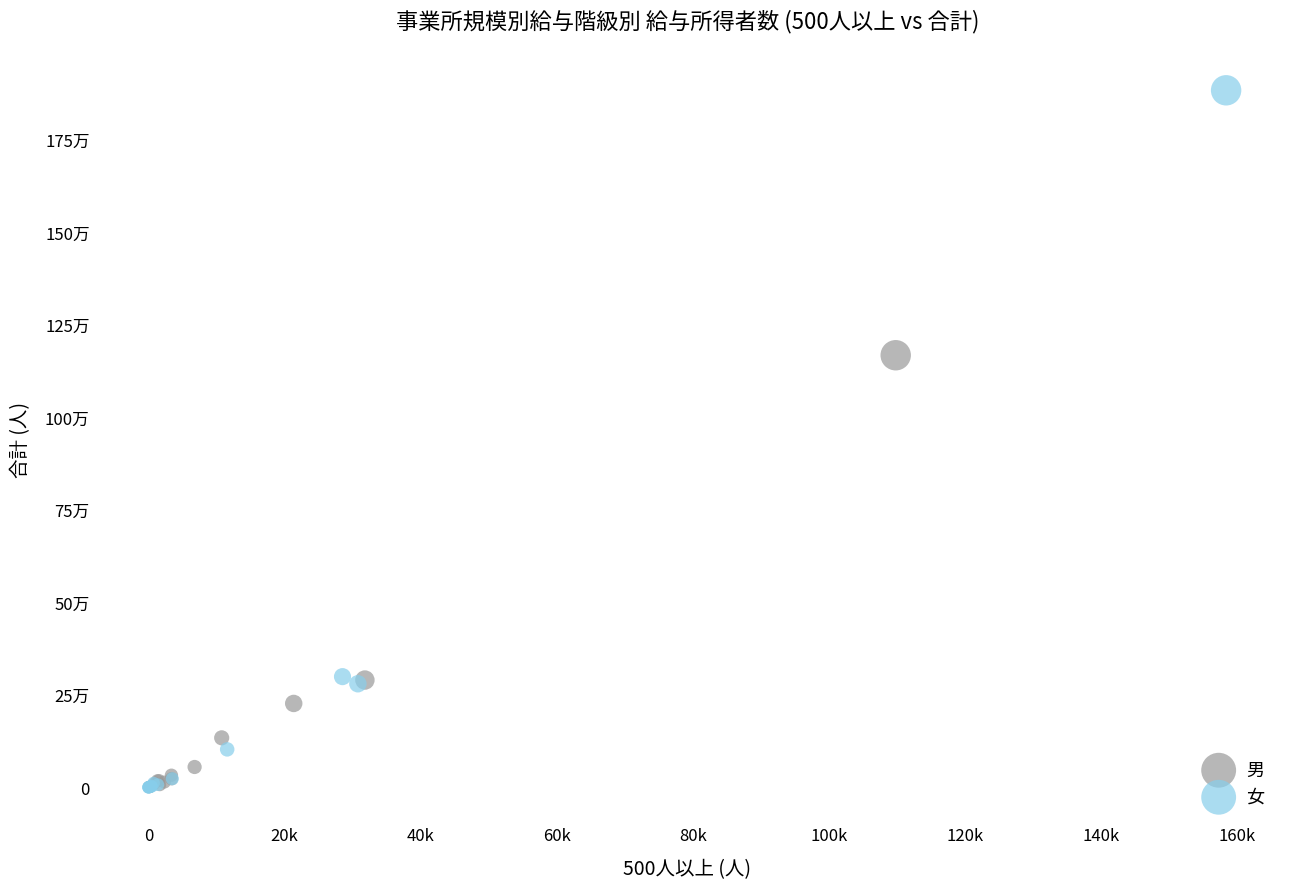

Which series reaches the maximum Y coordinate?

女